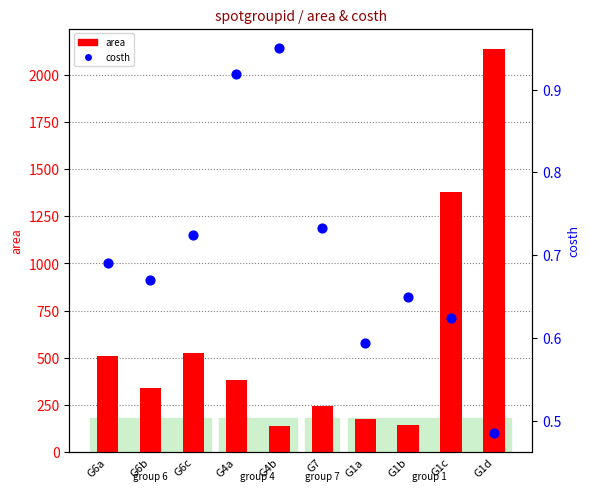

Which series contains the highest Y value?

area